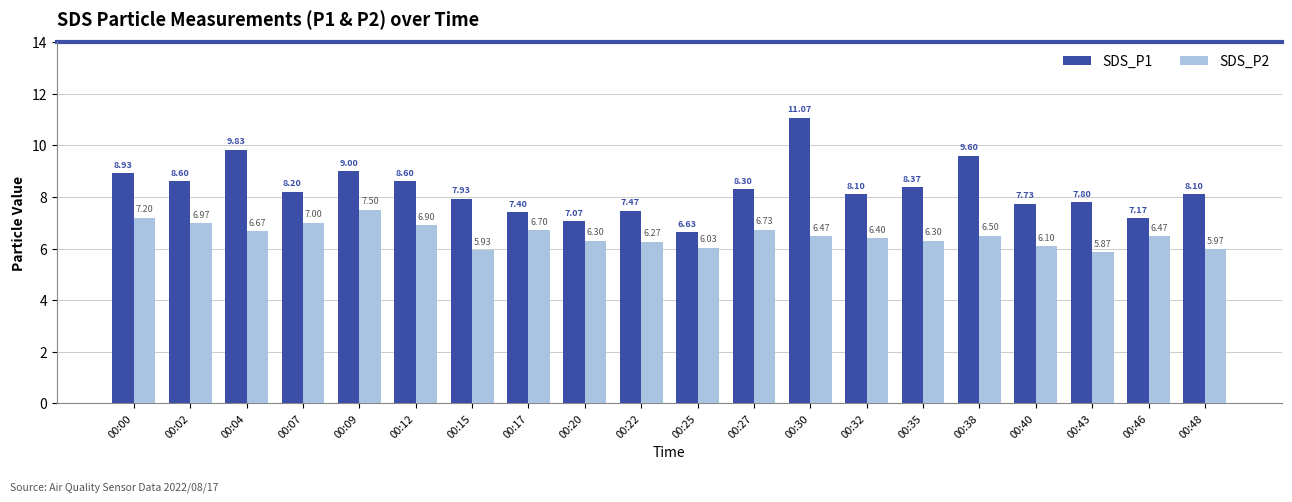

What is the highest value of the SDS_P1 series?

11.1